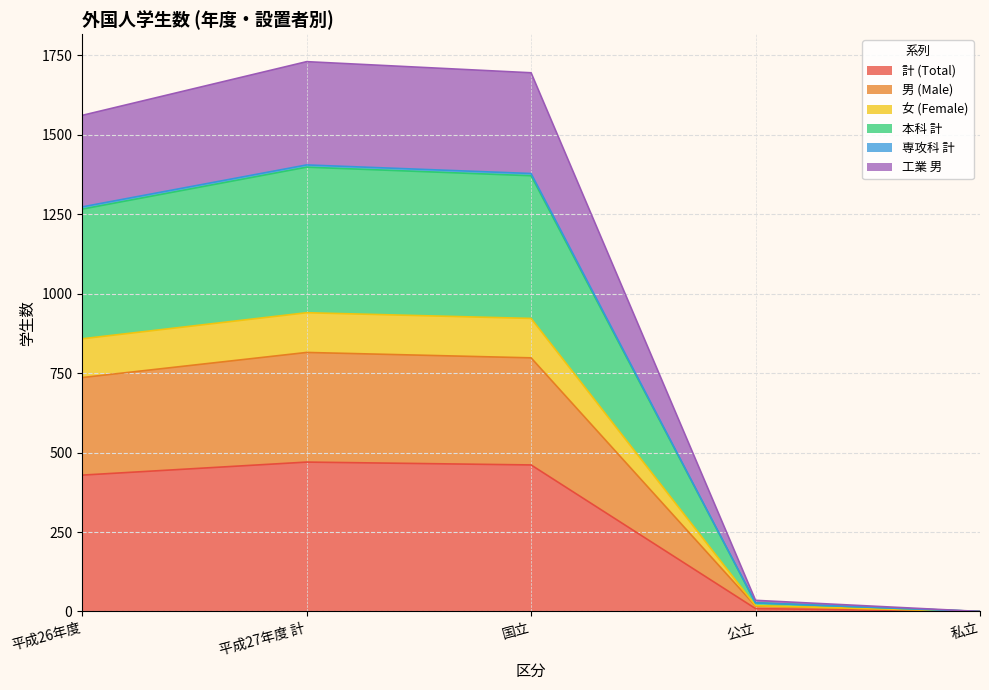

How many lines are shown in the chart?

6